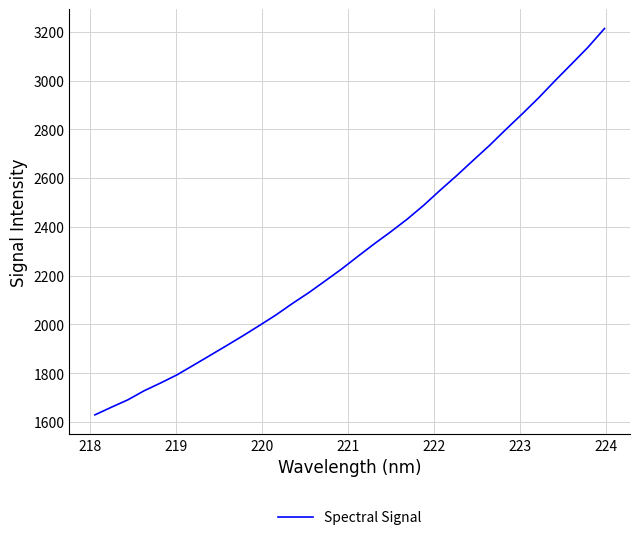

What is the minimum value shown in the chart?

1629.3